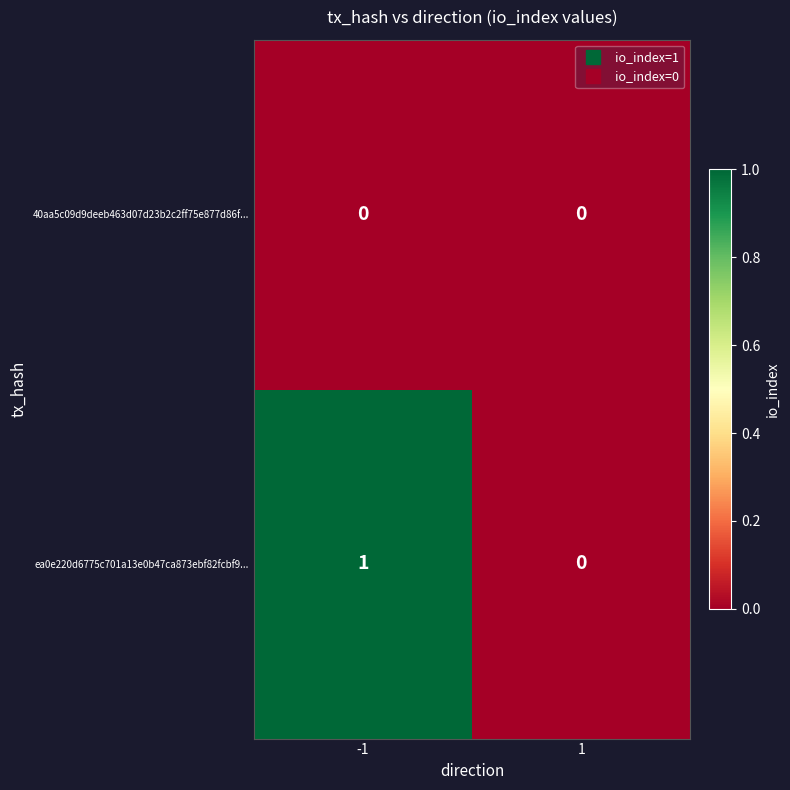

Rank the series by their average value, from highest to lowest.

ea0e220d6775c701a13e0b47ca873ebf82fcbf9..., 40aa5c09d9deeb463d07d23b2c2ff75e877d86f...